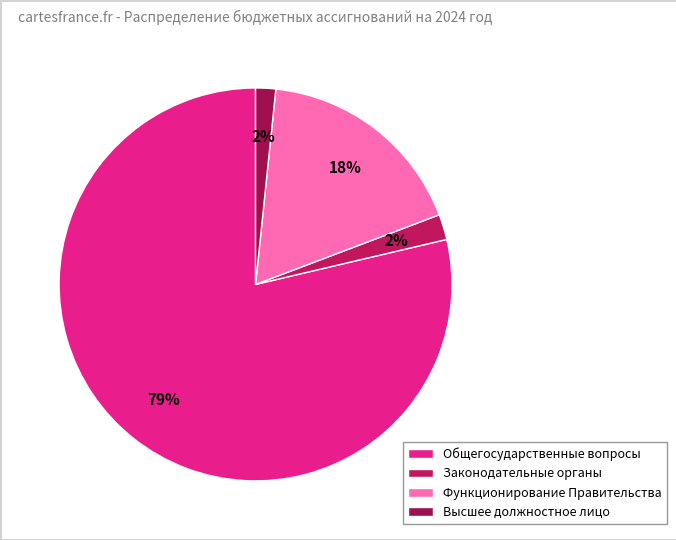

How many slices are in this pie chart?

4